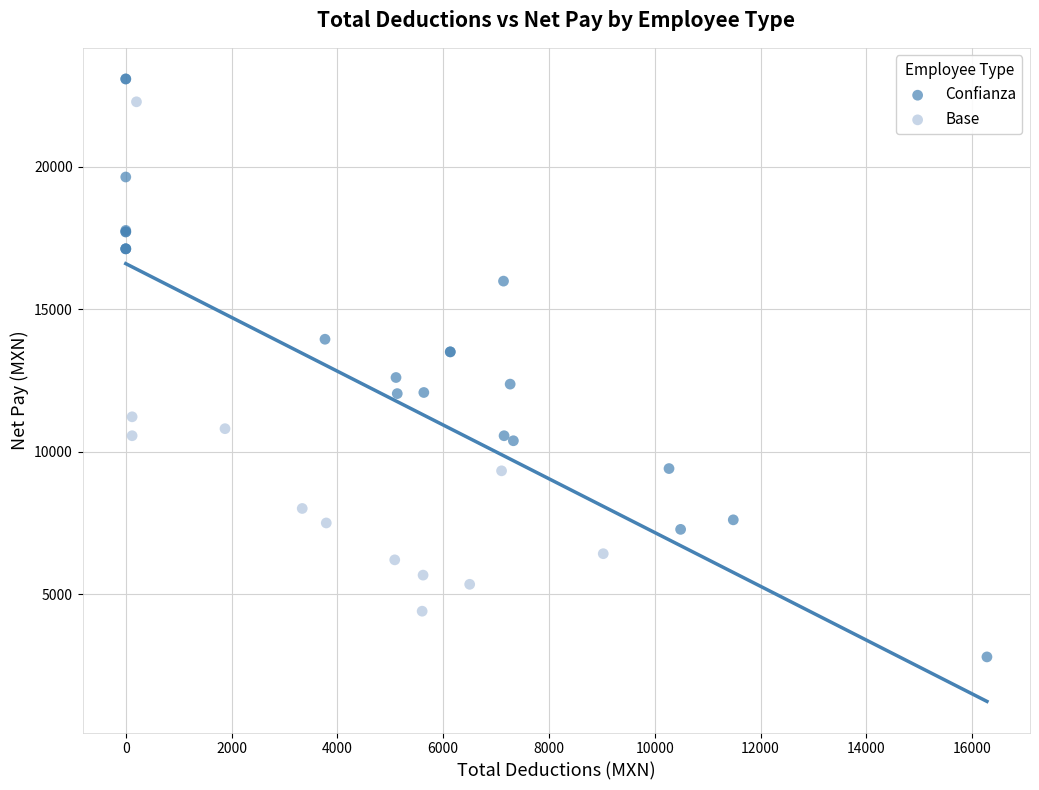

Which series has the largest Y range (max minus min)?

Confianza